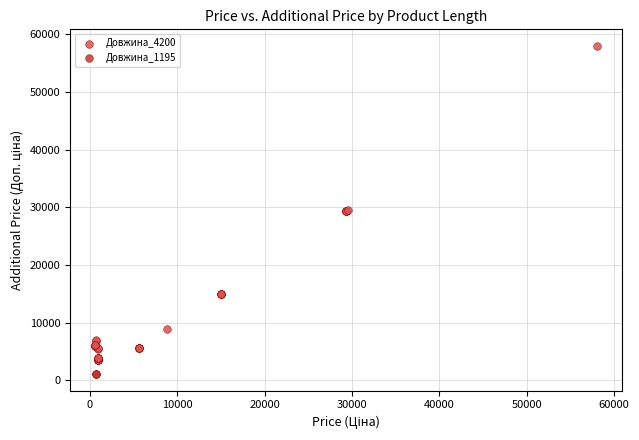

Which series reaches the minimum Y coordinate?

Довжина_1195